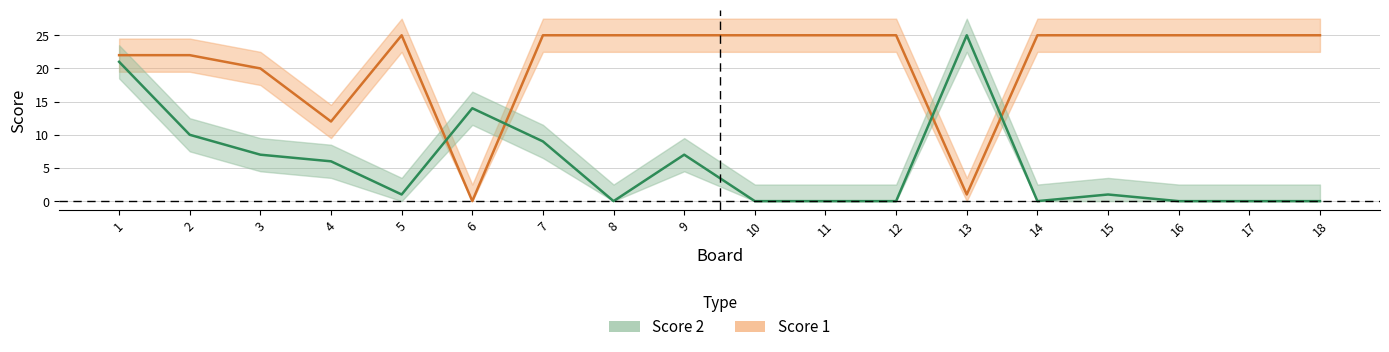

Where do Score 1 and Score 2 first cross each other?

5 and 6